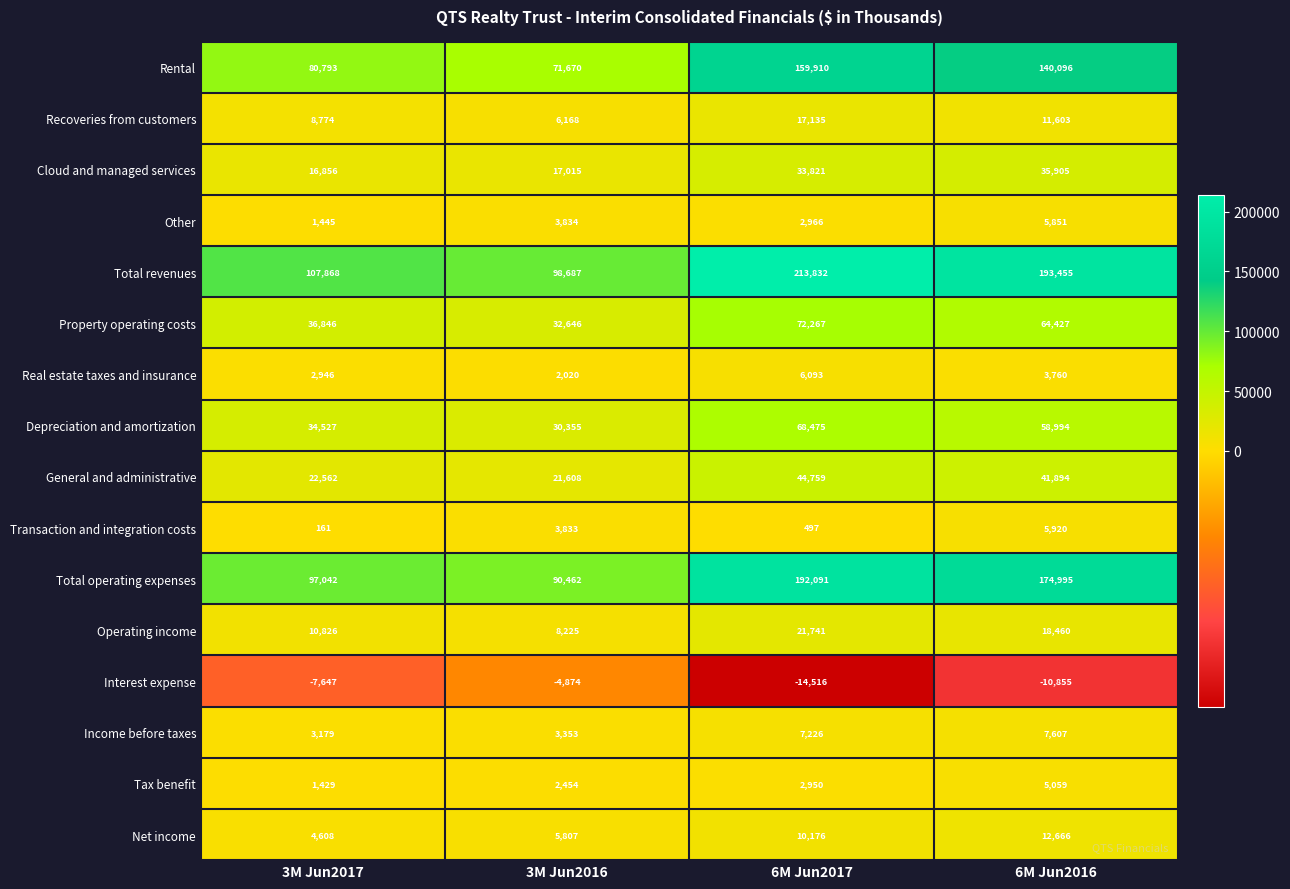

Which category has the lowest value across all series?

6M Jun2017